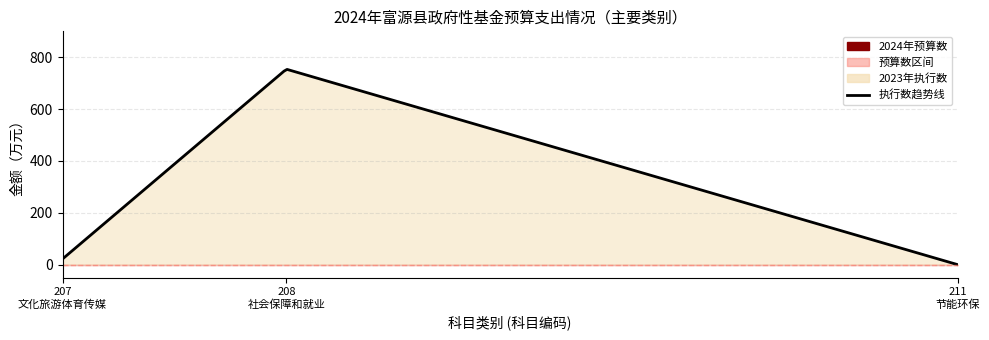

Rank the categories by 2024年预算数 value from lowest to highest.

207, 208, 211